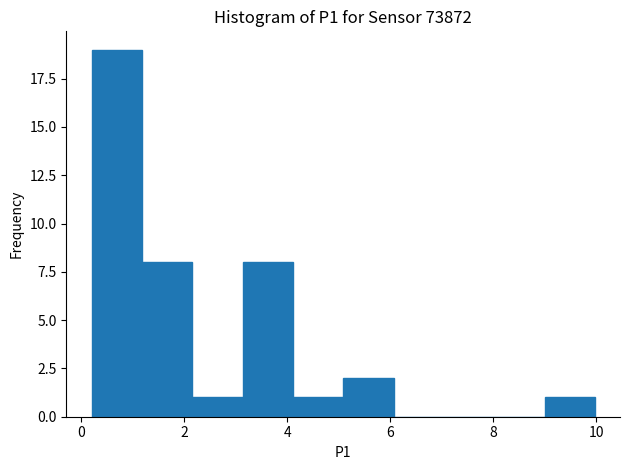

Reading left to right, list every bar in this chart as the range it spans on the x-axis followed by its height. Neither the bar edges nor the heights are printed on the chart, so give them approximately, as read against the axes.

0.2 to 1.2: 19
1.2 to 2.2: 8
2.2 to 3.2: 1
3.2 to 4.2: 8
4.2 to 5.0: 1
5.0 to 6.0: 2
6.0 to 7.0: 0
7.0 to 8.0: 0
8.0 to 9.0: 0
9.0 to 10.0: 1